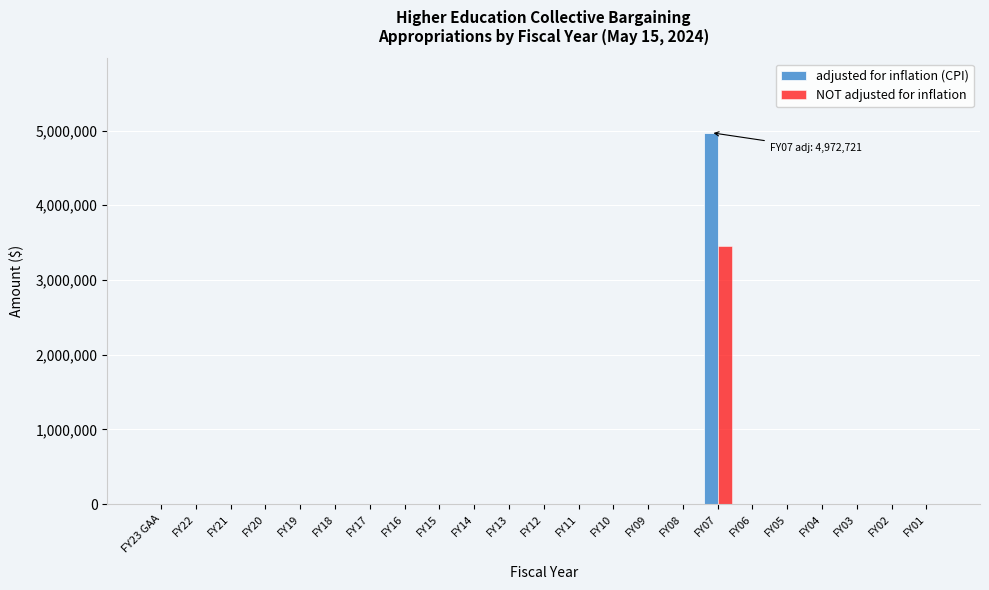

The value of adjusted for inflation (CPI) at FY11 is 0. True or false?

True